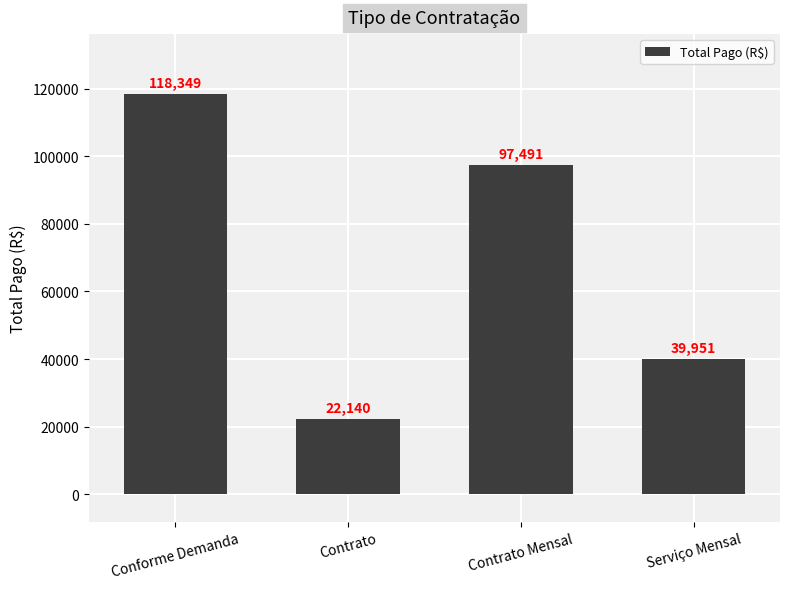

Read the value at Contrato.

22140.0